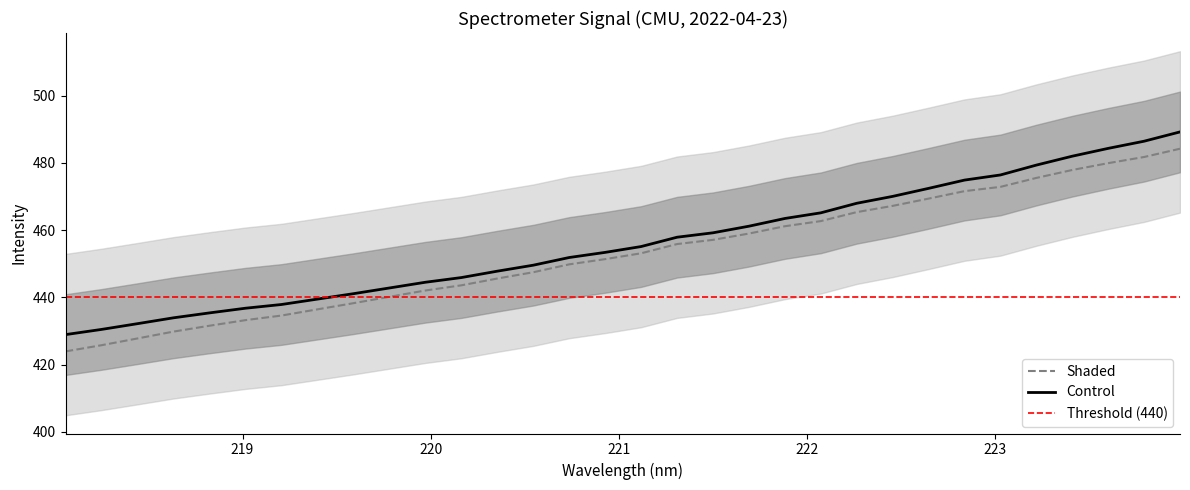

List the labels in order of value, largest first.

223.9802, 223.7895, 223.5987, 223.408, 223.2172, 223.0264, 222.8355, 222.6447, 222.4538, 222.263, 222.0721, 221.8812, 221.6902, 221.4993, 221.3083, 221.1174, 220.9264, 220.7354, 220.5444, 220.3533, 220.1623, 219.9712, 219.7801, 219.589, 219.3979, 219.2067, 219.0156, 218.8244, 218.6332, 218.442, 218.2508, 218.0596